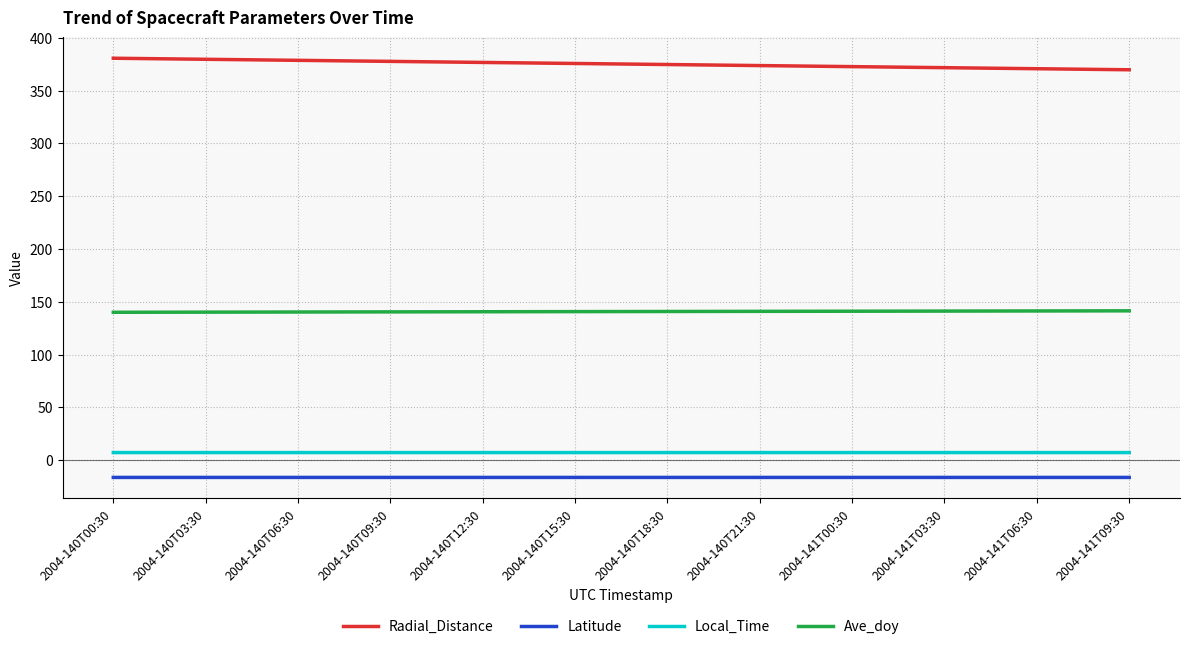

What is the maximum value for Latitude?

-16.3